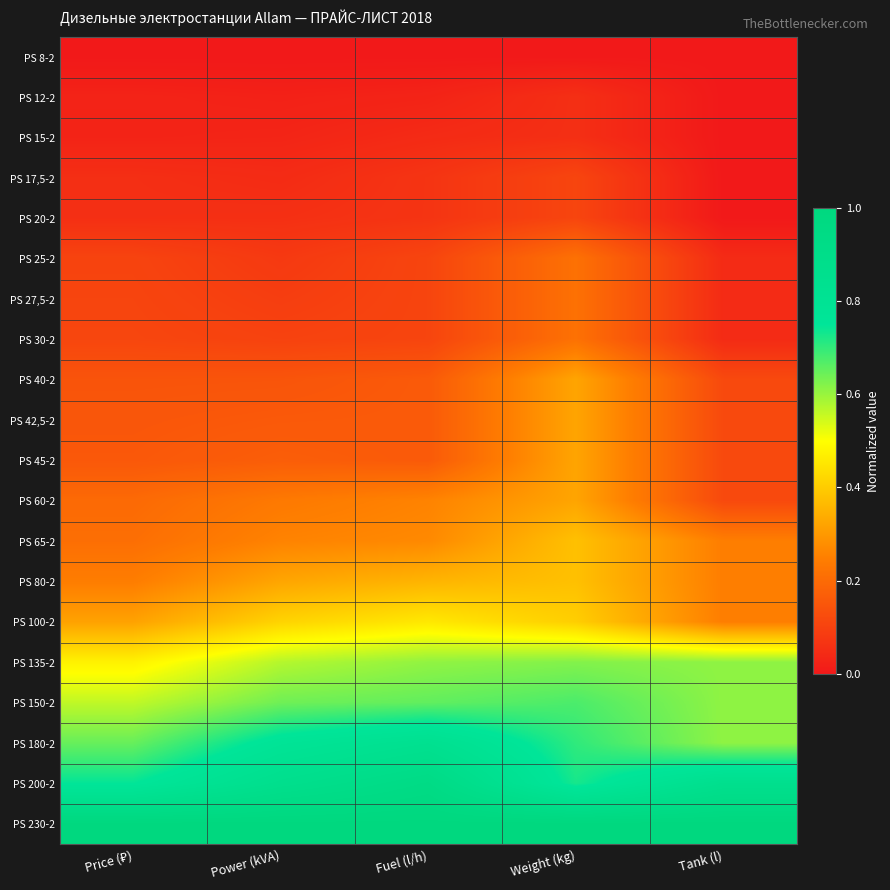

List the series in order of their peak value, highest first.

PS 230-2, PS 200-2, PS 180-2, PS 150-2, PS 135-2, PS 100-2, PS 65-2, PS 80-2, PS 40-2, PS 42,5-2, PS 45-2, PS 60-2, PS 25-2, PS 27,5-2, PS 30-2, PS 17,5-2, PS 20-2, PS 12-2, PS 15-2, PS 8-2